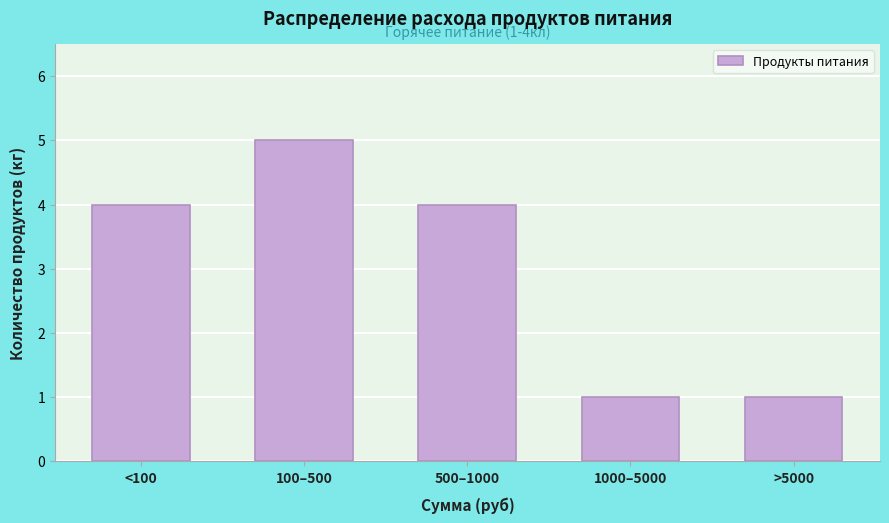

Reading left to right, extract all data points from this chart.

<100=4	100–500=5	500–1000=4	1000–5000=1	>5000=1